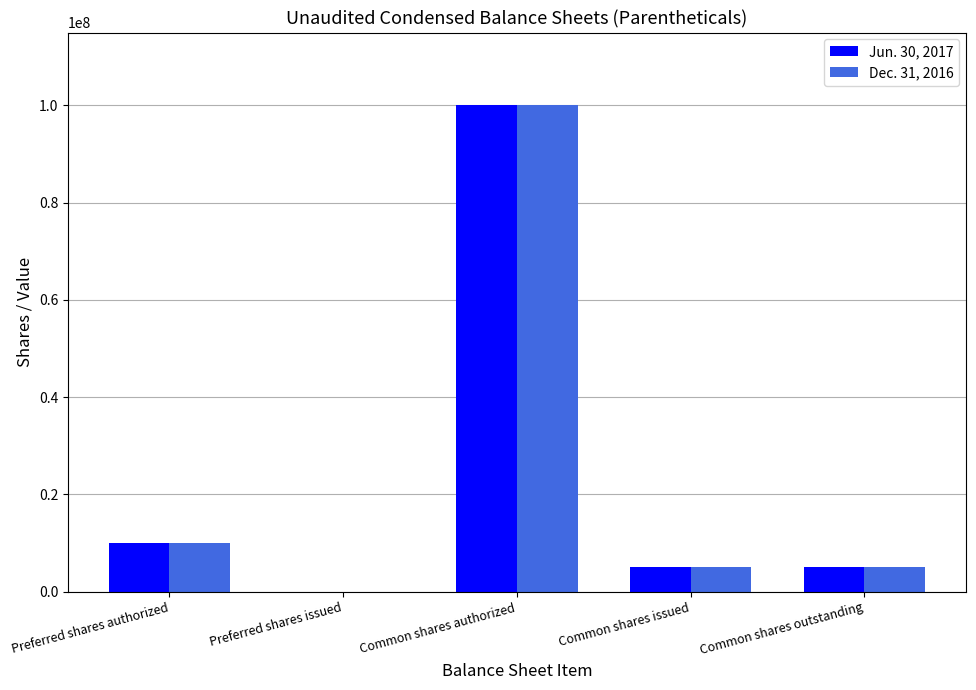

At which label does Dec. 31, 2016 first exceed 5000000?

Preferred shares authorized